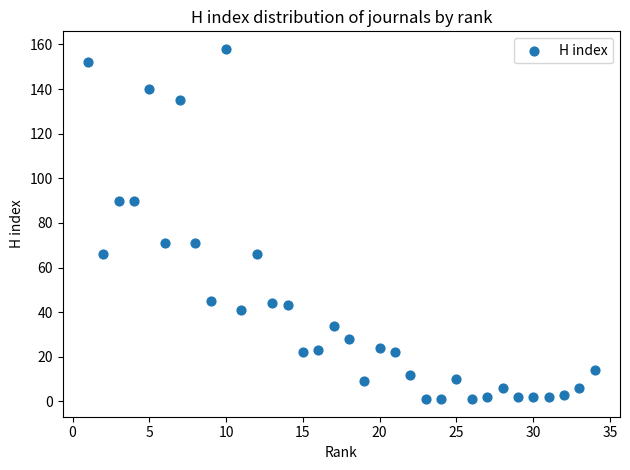

What is the range of X values (max minus min)?

33